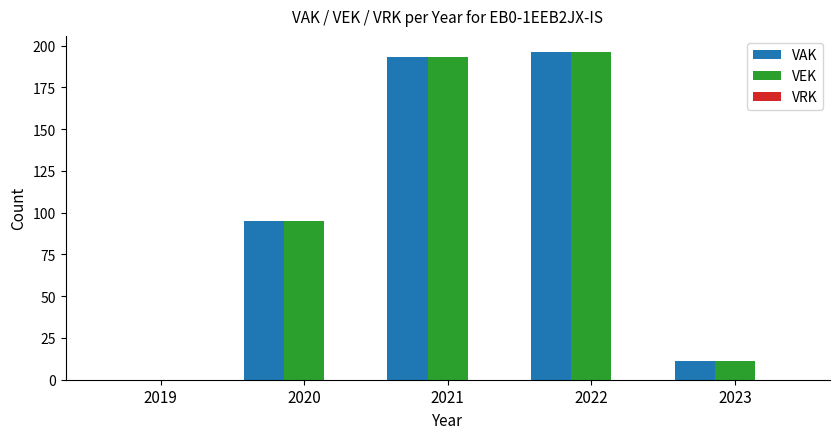

Is the value of VEK at 2020 greater than the value of VAK at 2019?

Yes